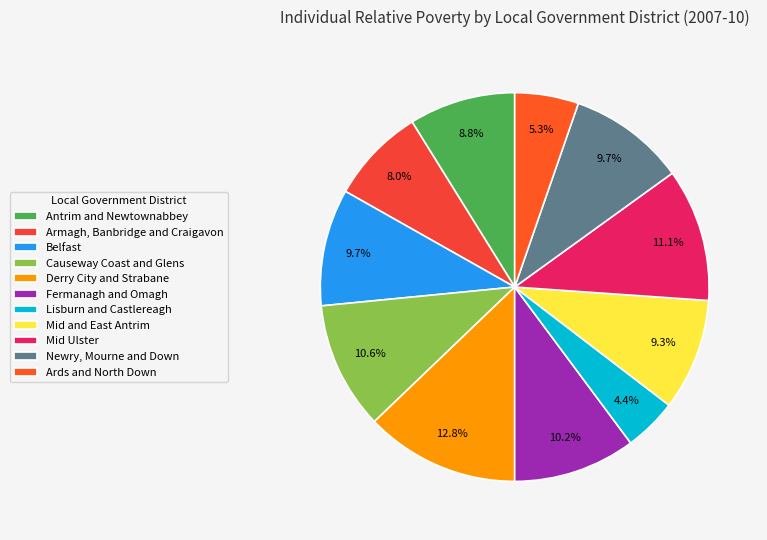

To the nearest percent, what is the average slice percentage?

9%